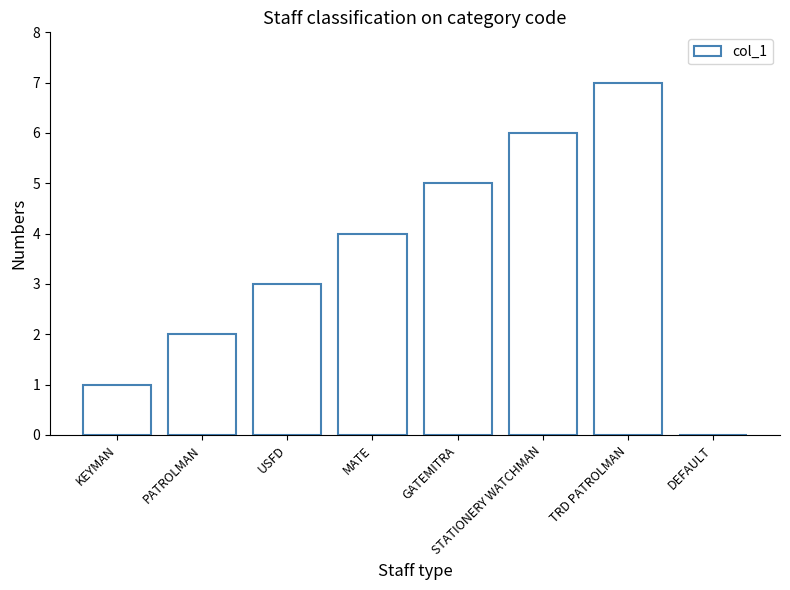

What is the sum of the values at USFD and GATEMITRA?

8